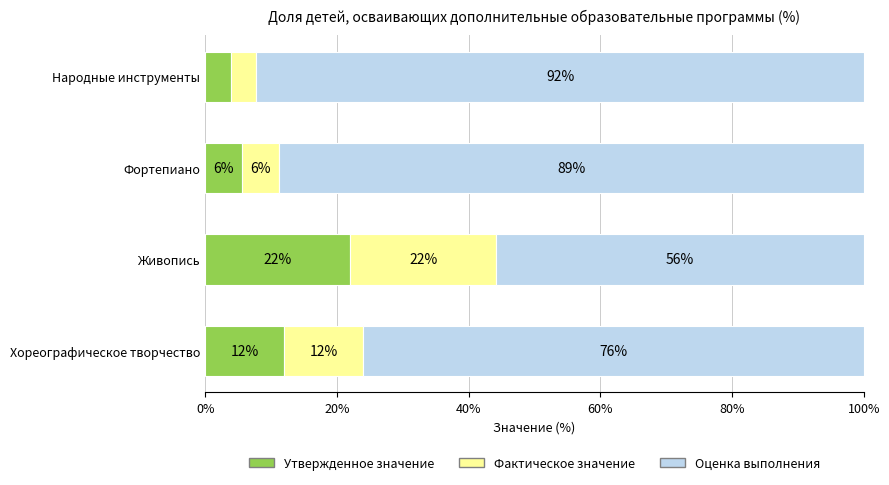

The Утвержденное значение series shows 3.9 at Народные инструменты. True or false?

True